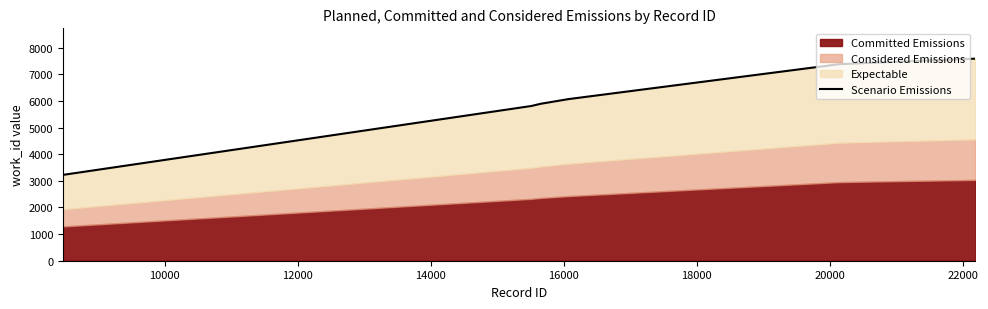

What is the sum of all values?

50797